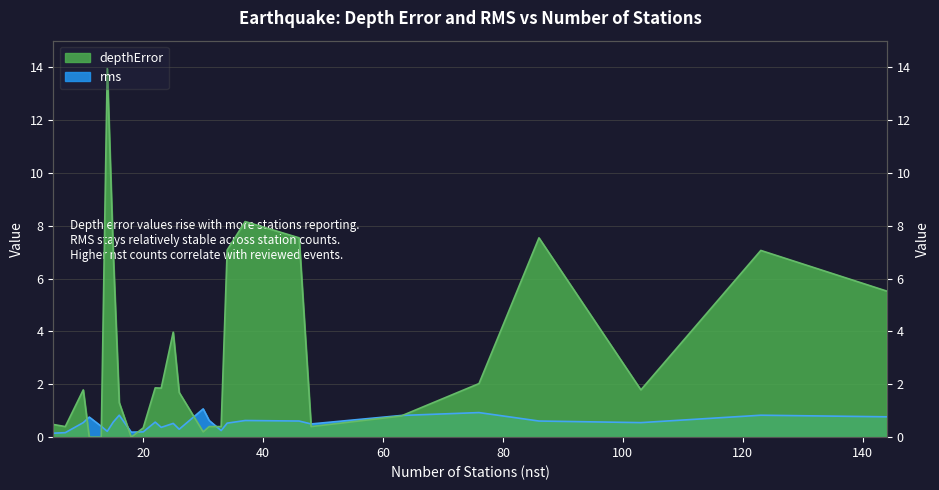

Which series has the largest range (max minus min)?

depthError